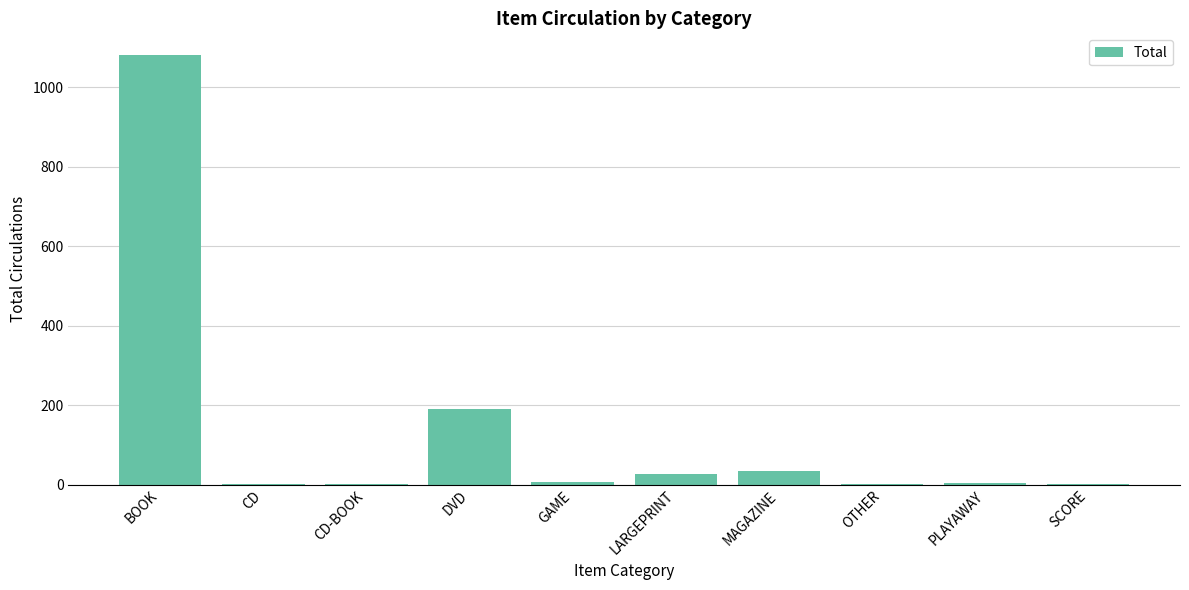

What is the sum of the values at BOOK and LARGEPRINT?

1107